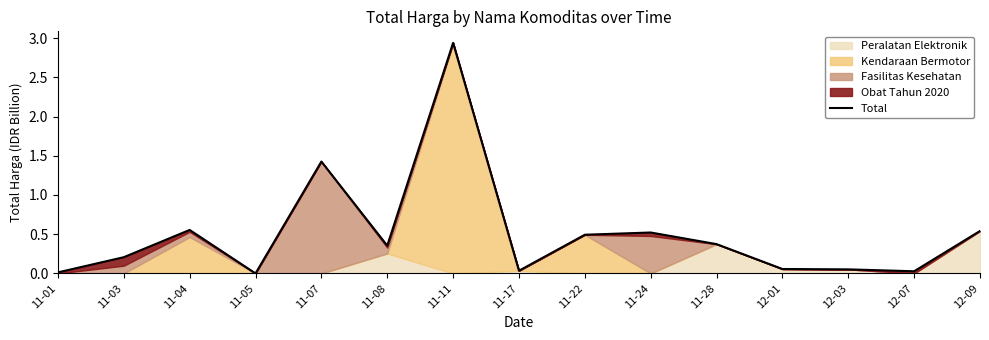

What is the label of the 1st point from the right?

12-09